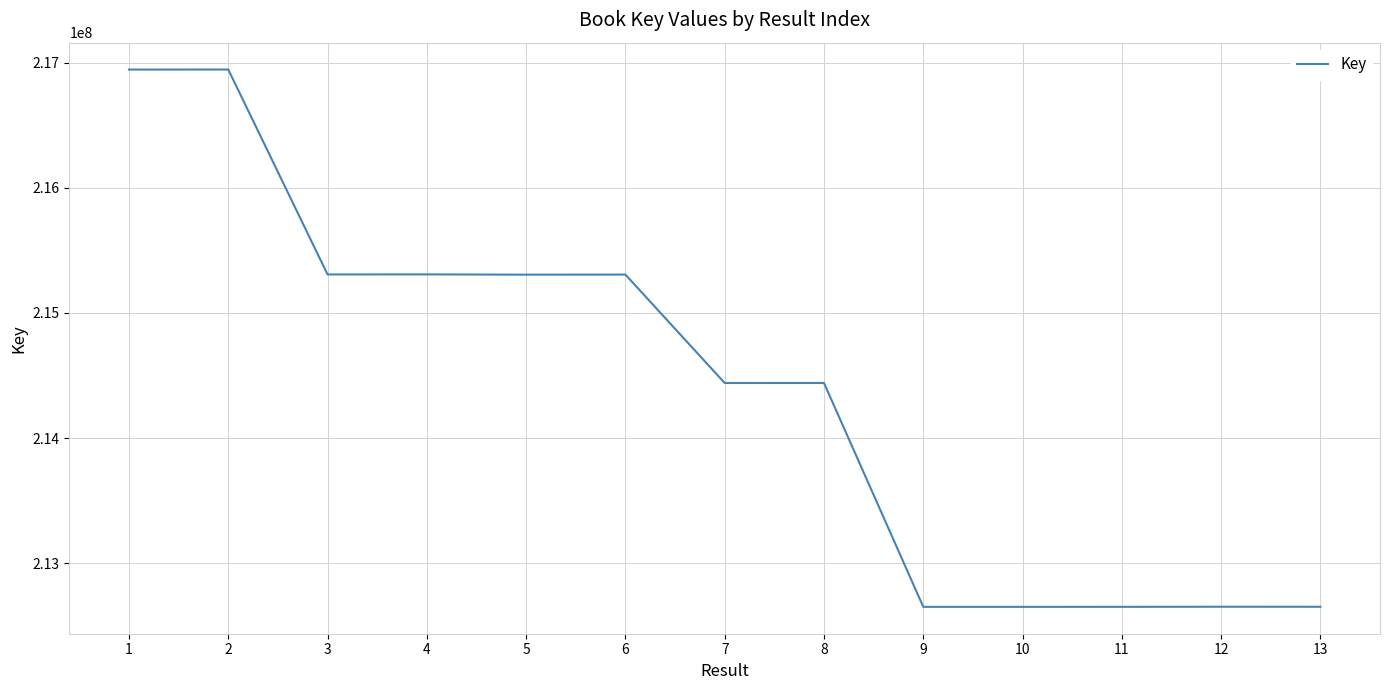

True or false: the data shows 96285810 at 10.

False